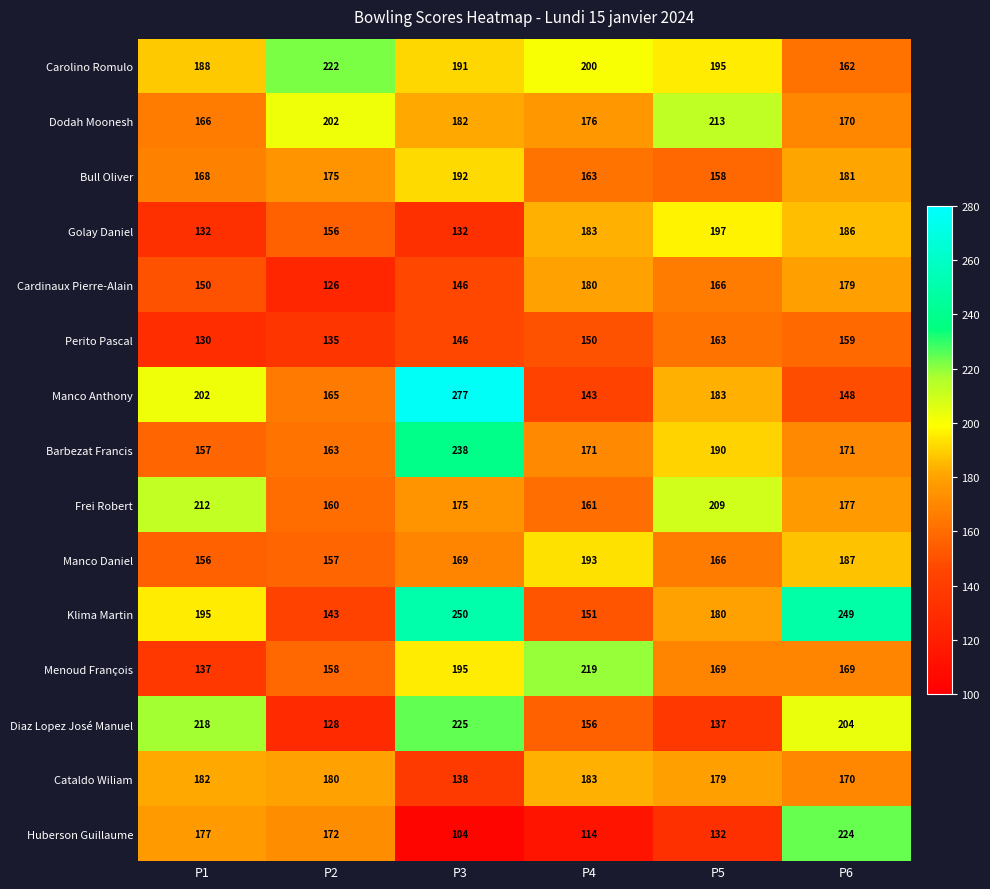

What is the approximate value of Menoud François at P1, to the nearest 10?

140